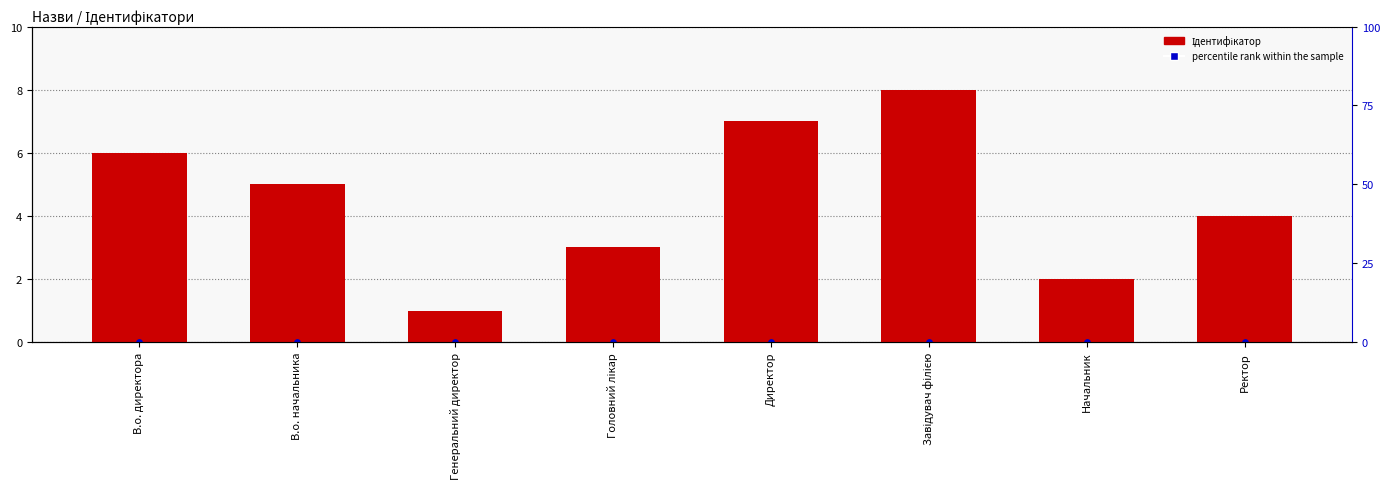

Which series has the largest total across all categories?

Ідентифікатор